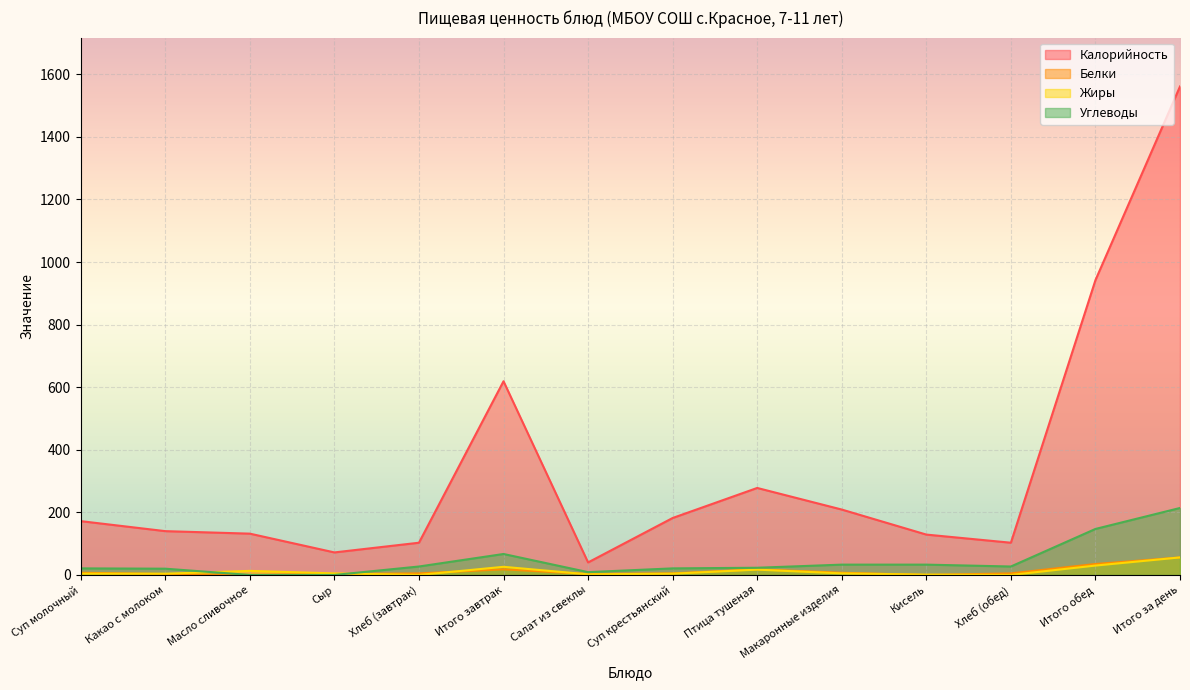

Count the number of categories in the chart.

14